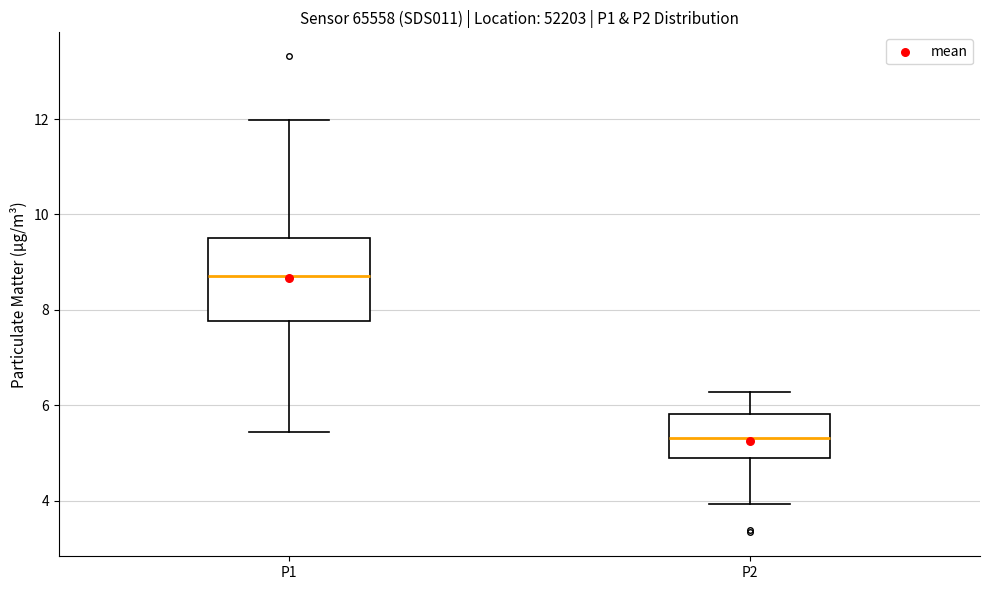

Where does the median line of the box for P1 sit on the y-axis? The values are not printed on the chart, so give them approximately, as read against the axis.

8.8